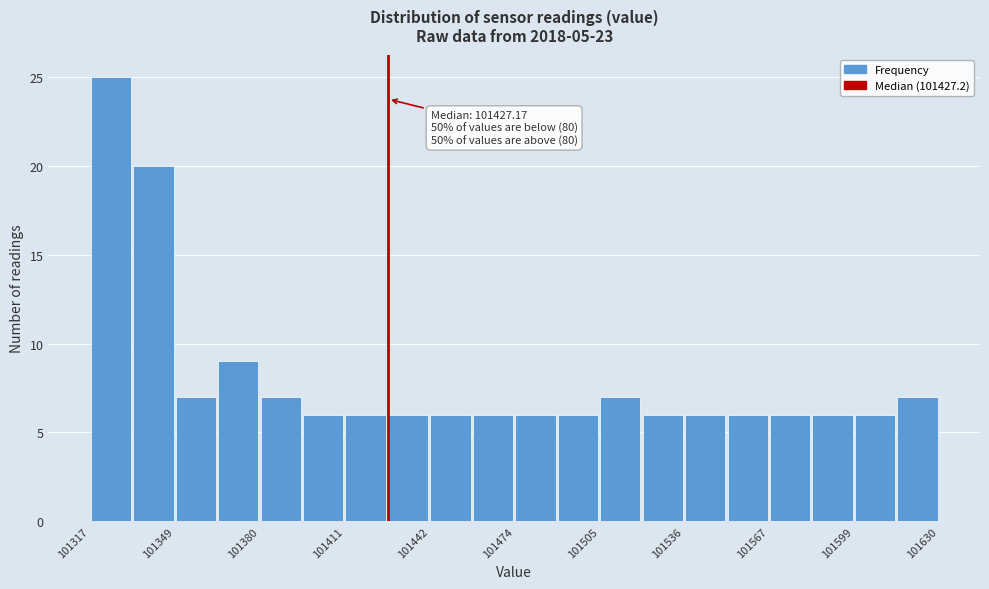

Read against the x-axis, roughly where is the centre of the tallest bar?

101325